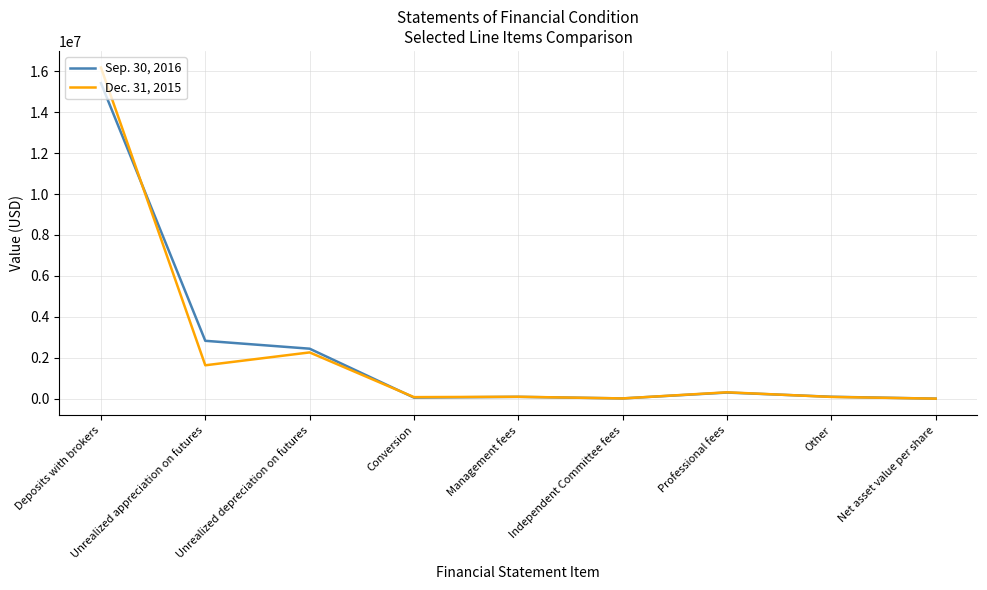

True or false: Sep. 30, 2016 has more than 0 interior local peaks.

True